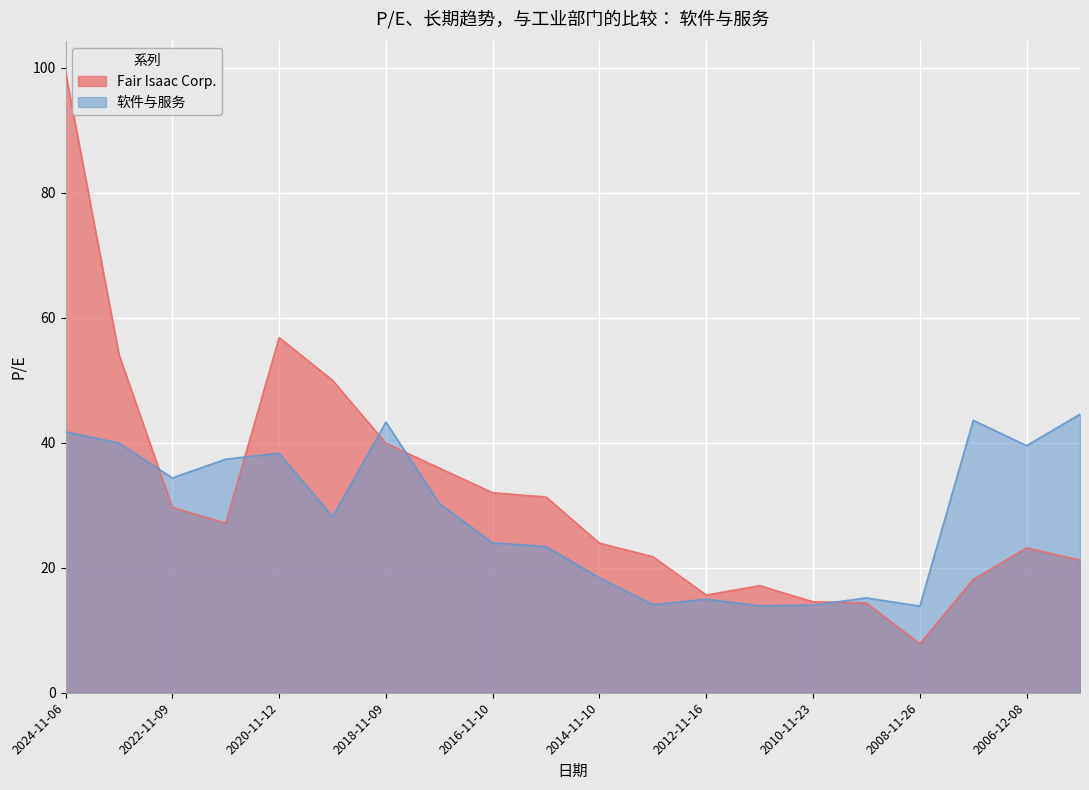

What is the sum of all Fair Isaac Corp. values?

634.0